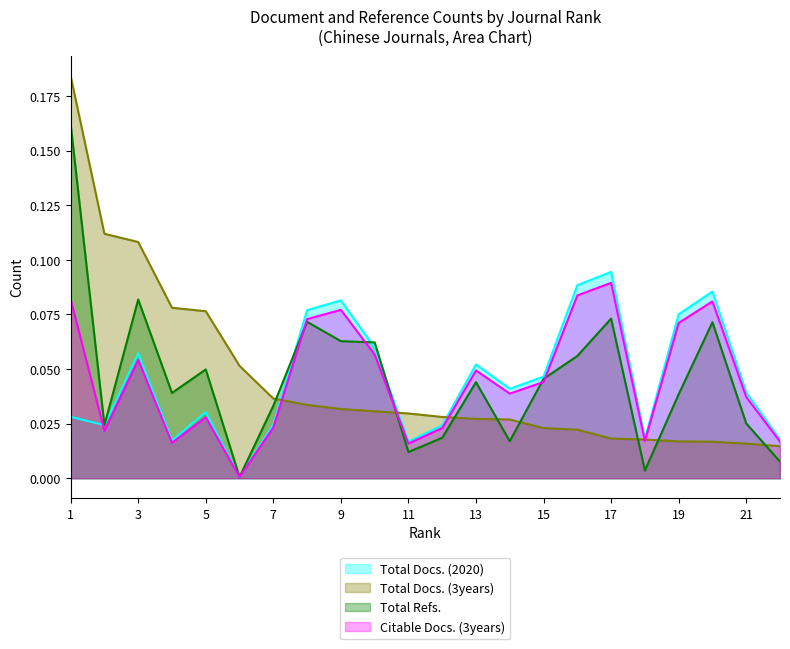

True or false: Total Docs. (2020) has more than 0 points higher than both neighbors.

True